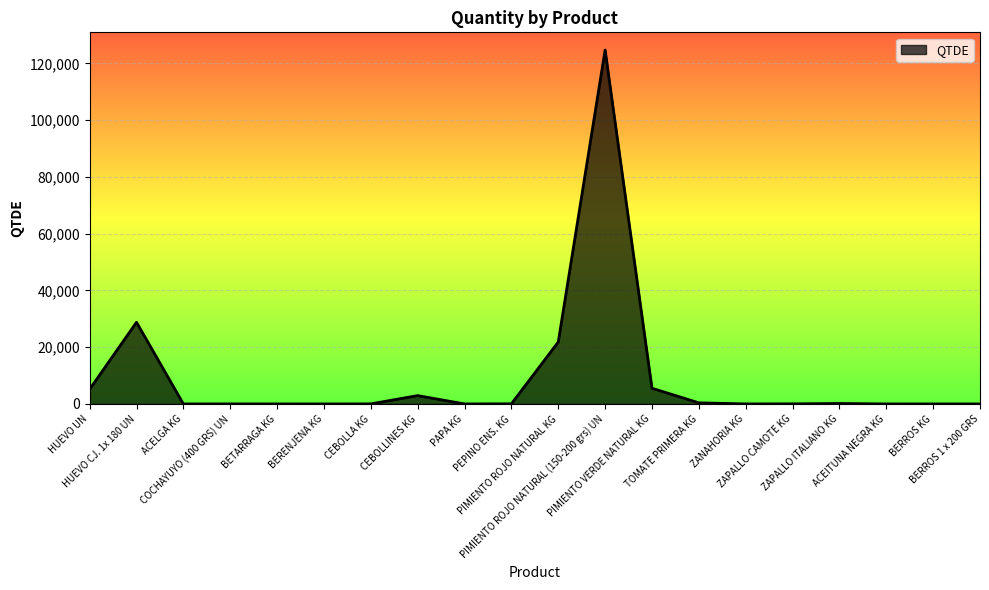

What is the change in value from CEBOLLINES KG to BERROS 1 x 200 GRS?

-2934